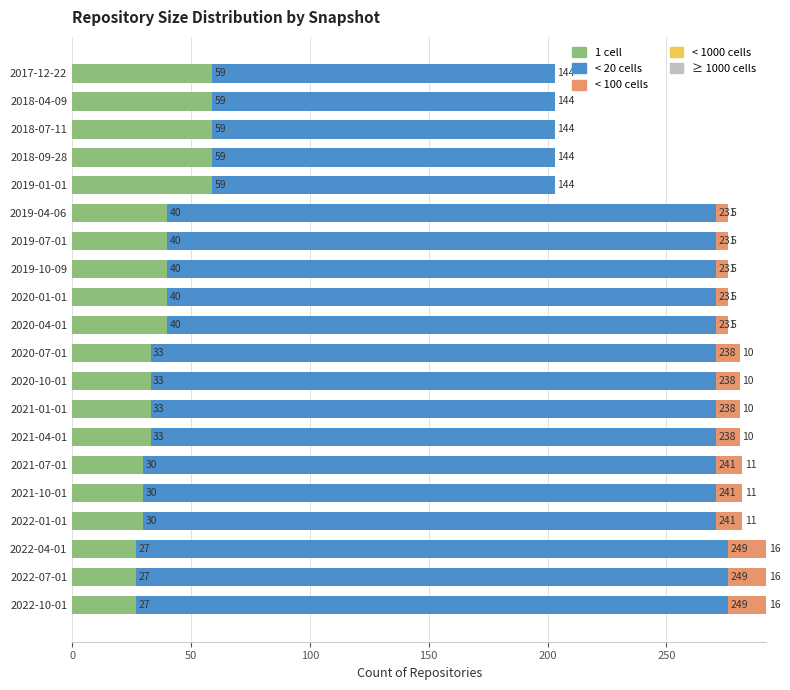

What is the total value across all series at 2018-04-09?

203